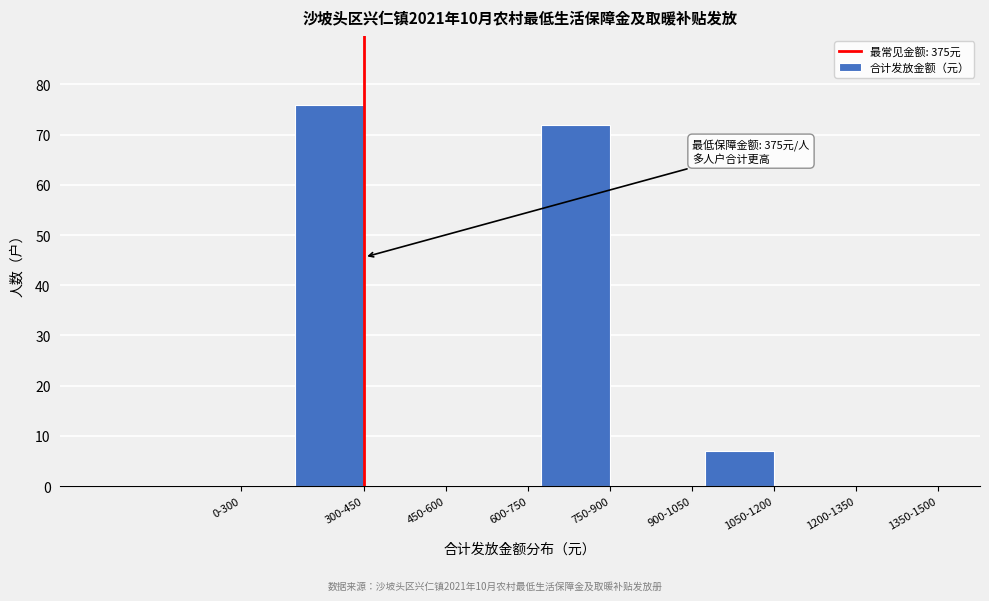

Reading right to left, transcribe all the data shown in this chart.

1350-1500=0	1200-1350=0	1050-1200=7	900-1050=0	750-900=72	600-750=0	450-600=0	300-450=76	0-300=0